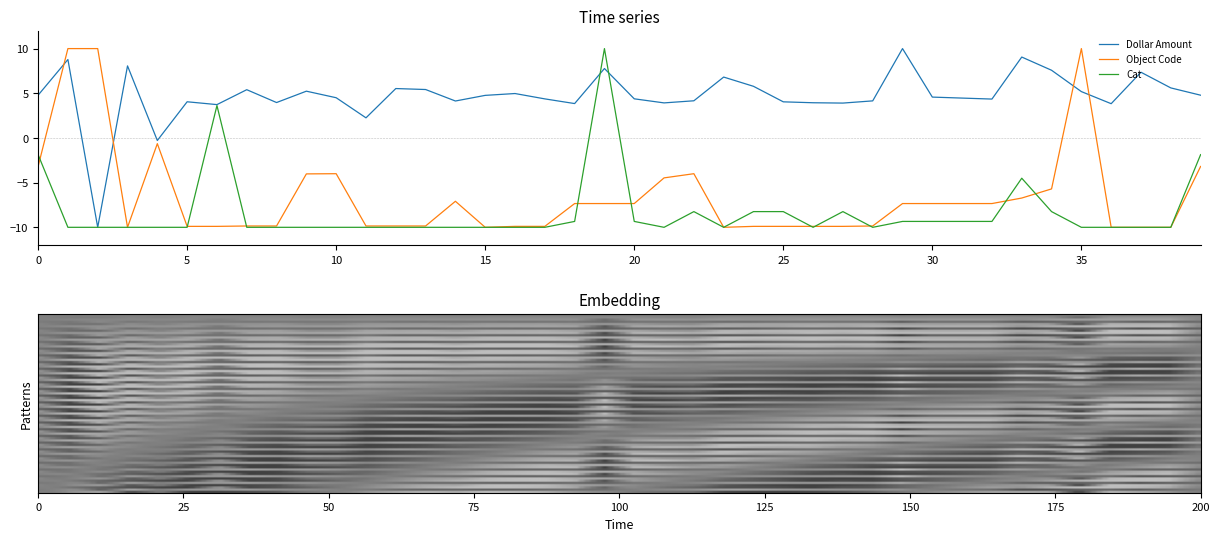

What is the difference between the maximum and minimum values in the Dollar Amount series?

20.0